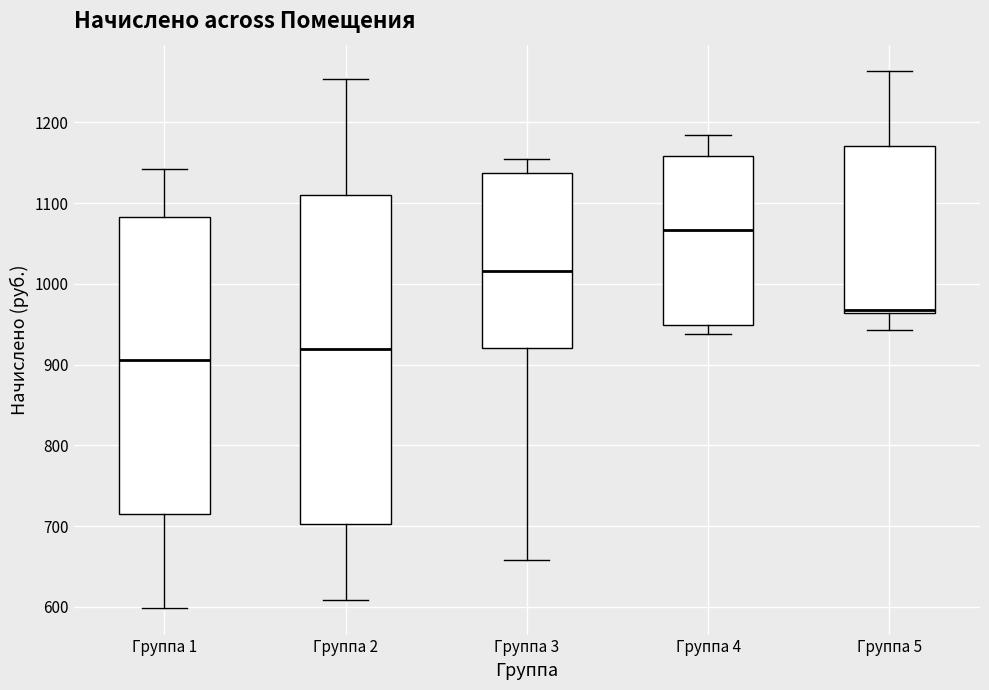

Which box is the tallest, from its lower edge to its upper edge?

Группа 2